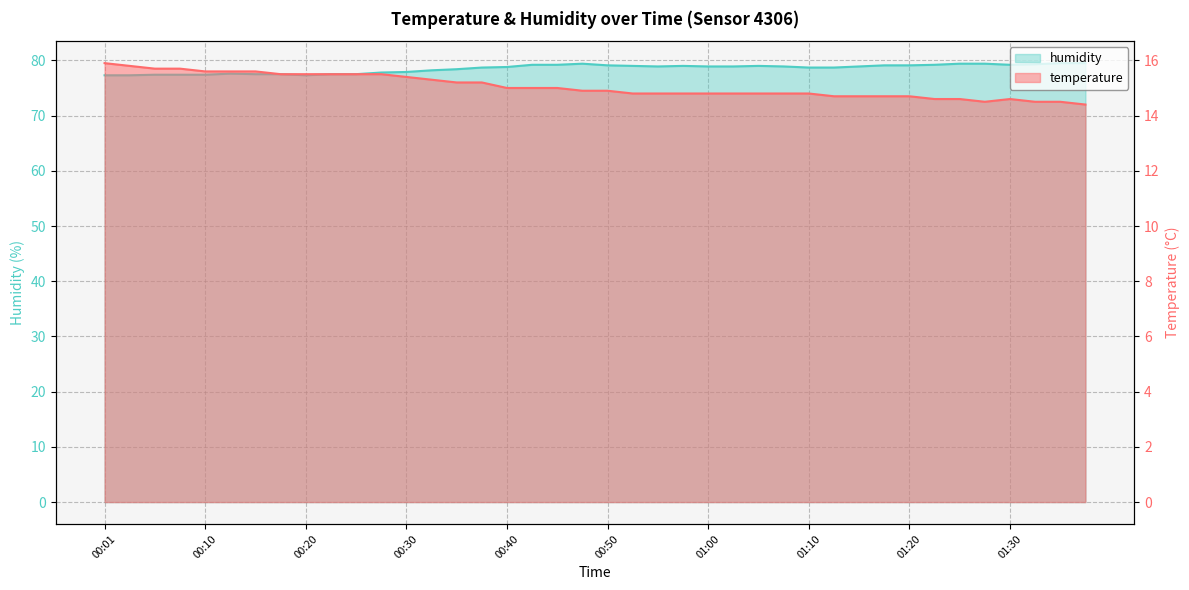

What are all the series names shown in the legend?

temperature, humidity